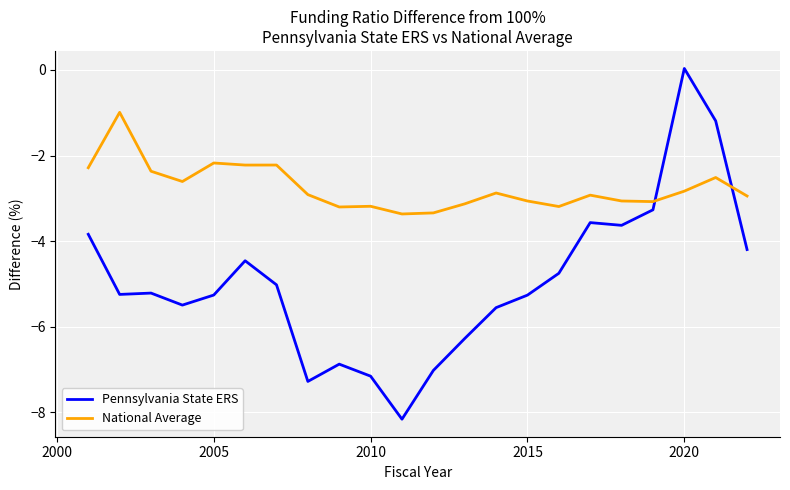

Which series has the widest spread of values?

Pennsylvania State ERS